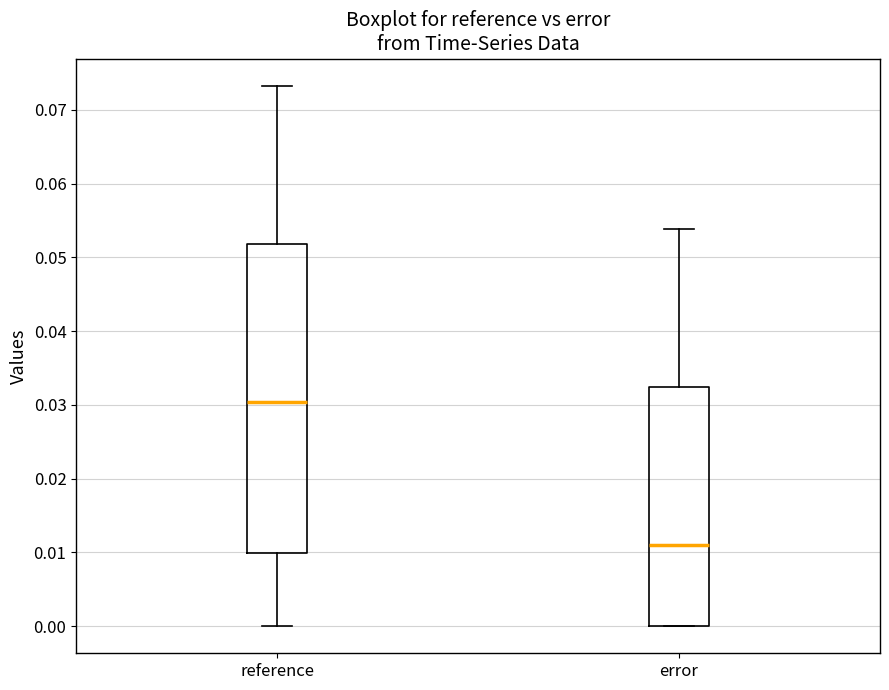

Where does the upper whisker of the box for error end on the y-axis? The values are not printed on the chart, so give them approximately, as read against the axis.

0.054